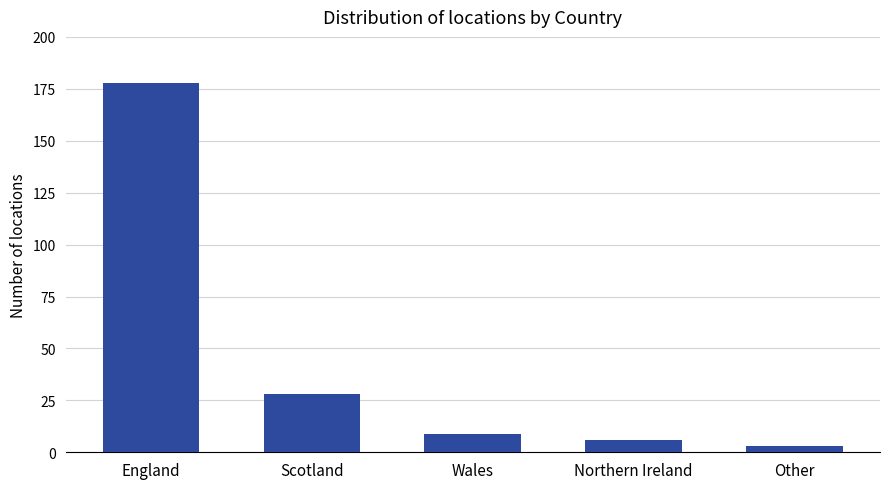

What is the label of the 2nd bar from the left?

Scotland